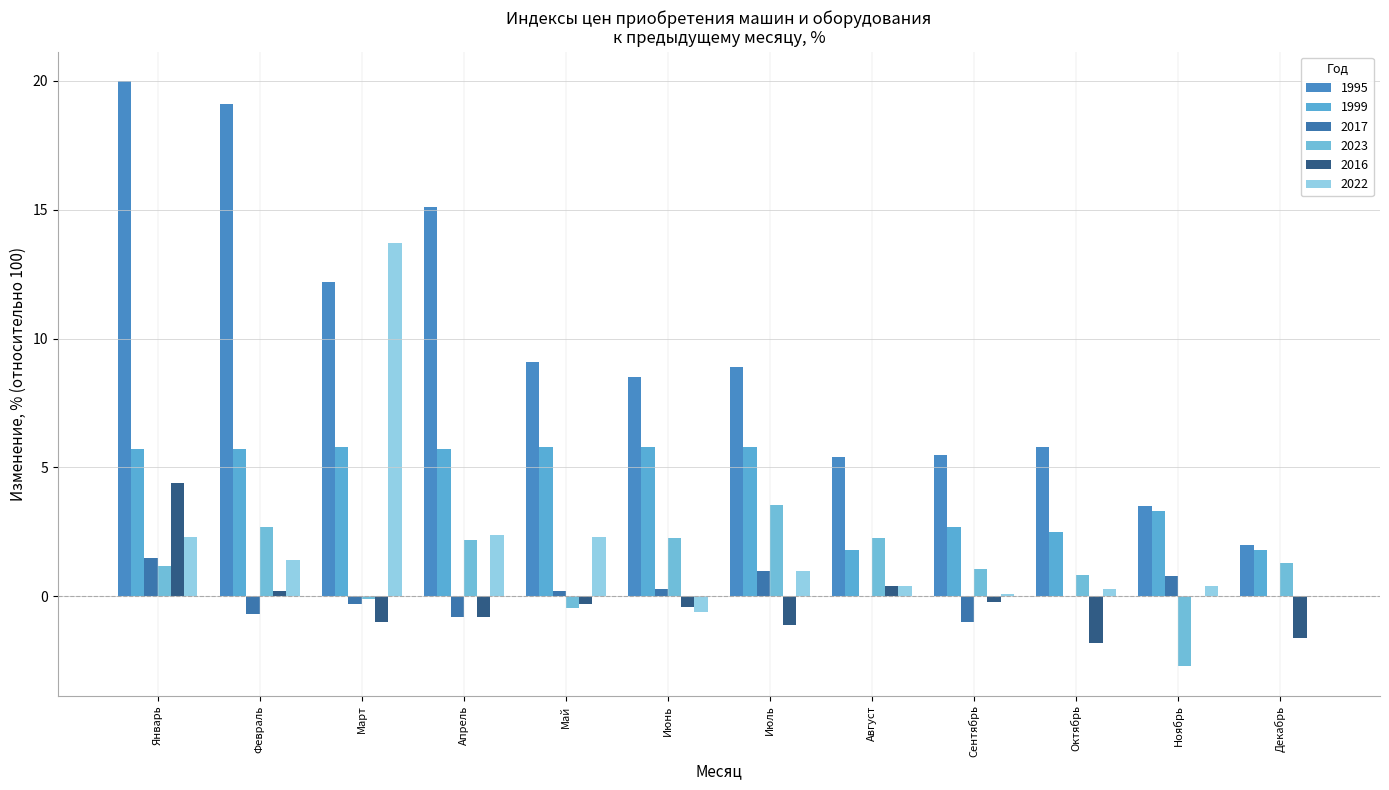

Which category has the lowest value in the 2017 series?

Сентябрь